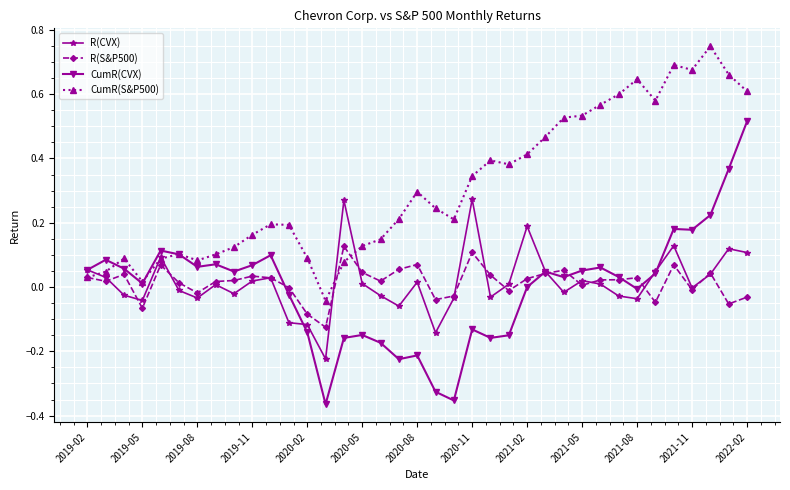

Which series has the largest range (max minus min)?

CumR(CVX)